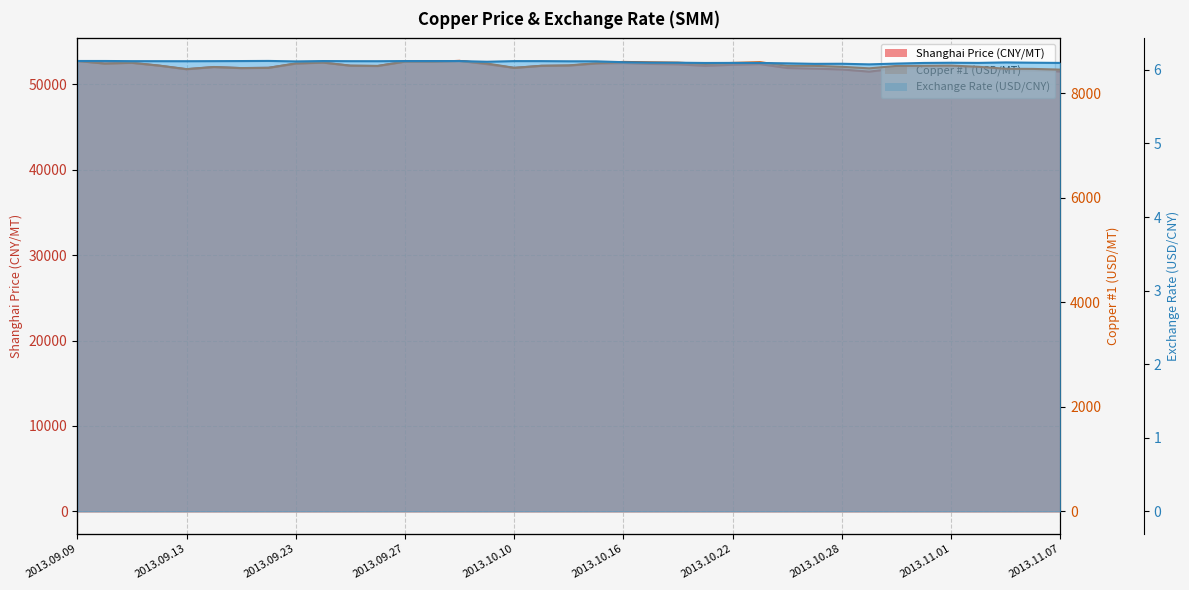

What is the label of the 16th point from the right?

2013.10.17